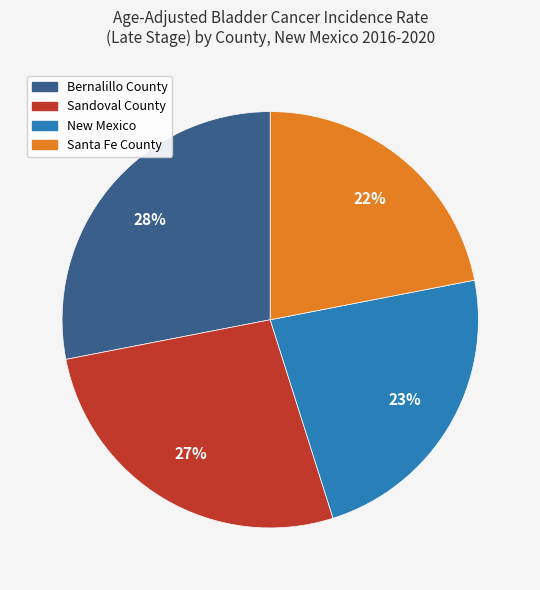

Does Bernalillo County represent more than half of the total?

No